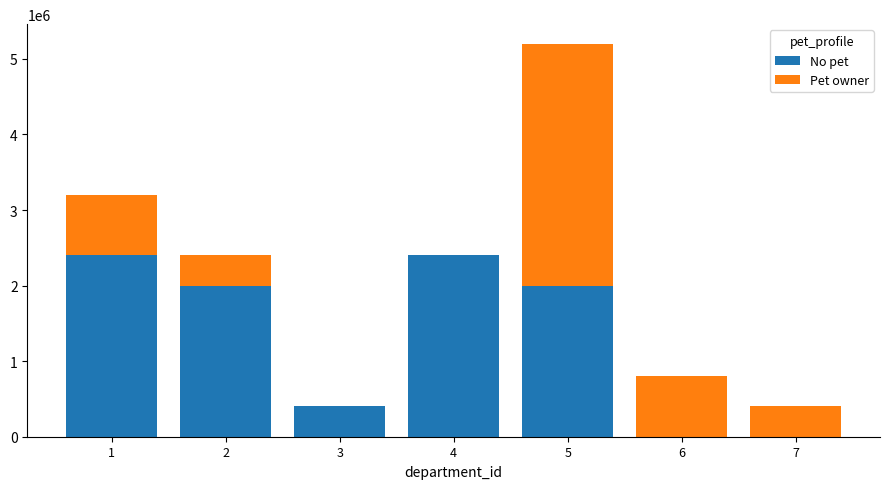

What is the highest value of the No pet series?

2400000